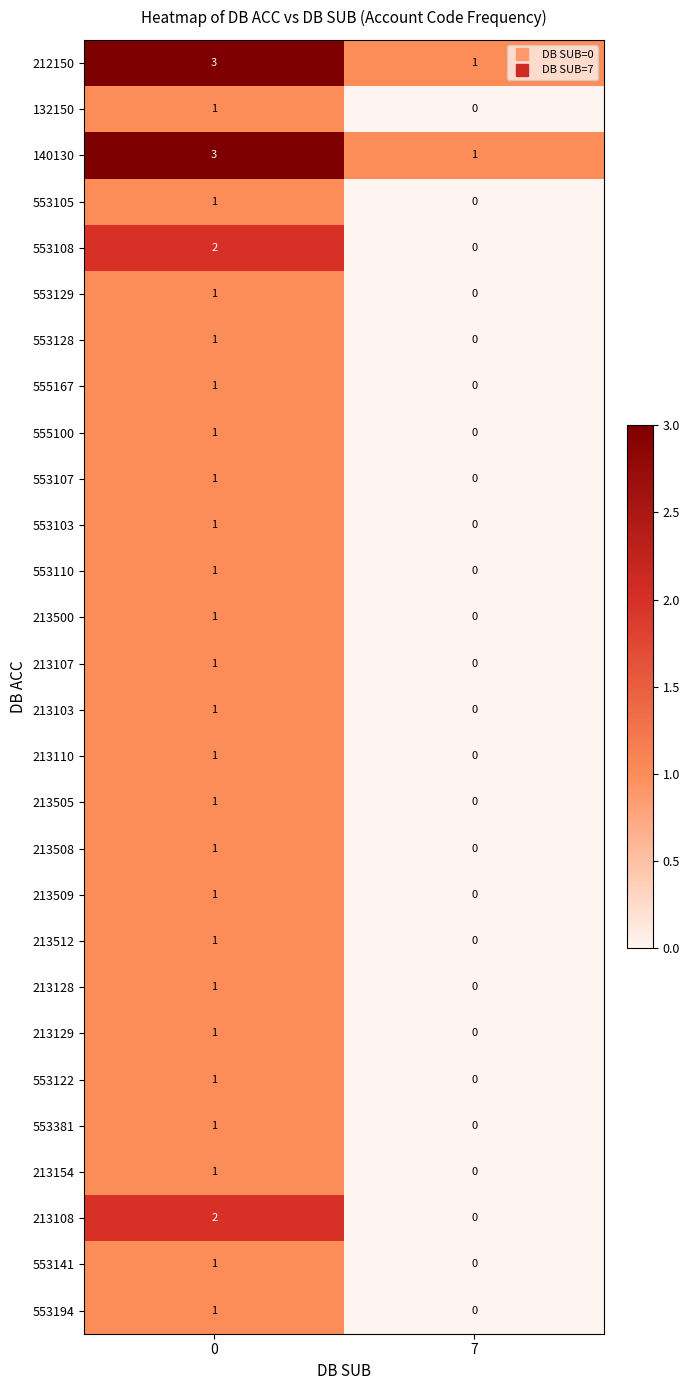

What is the total value across all series at 0?

34